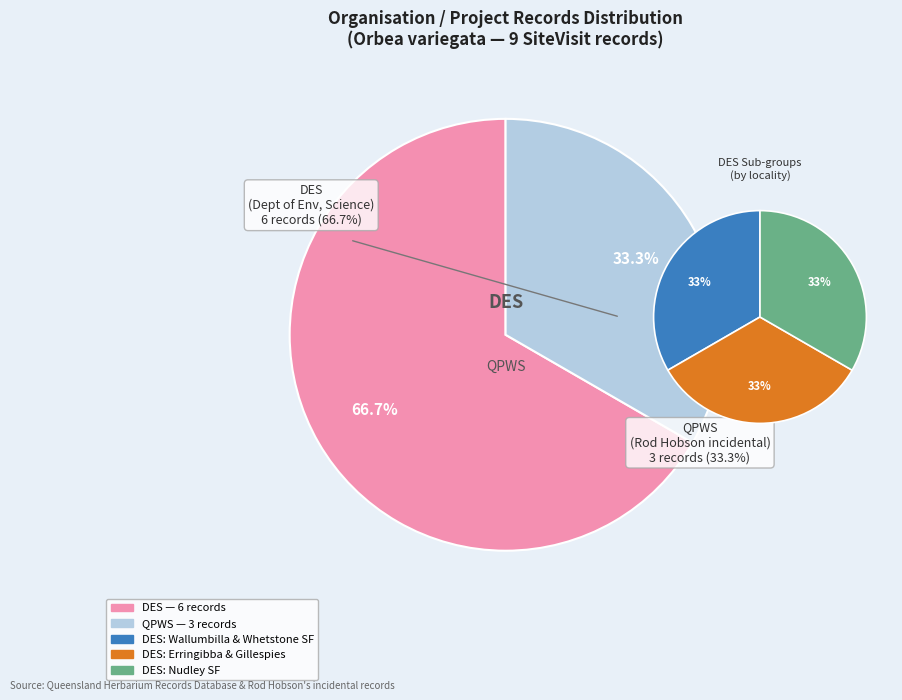

Does any single category account for the majority?

Yes